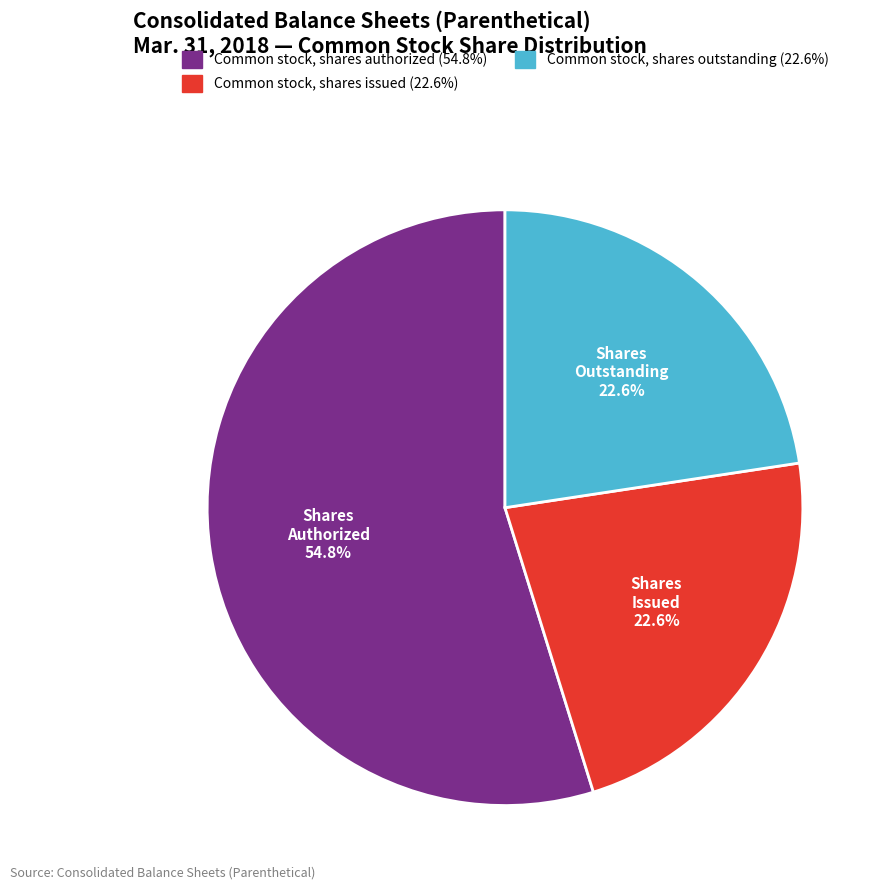

Does any single category account for the majority?

Yes